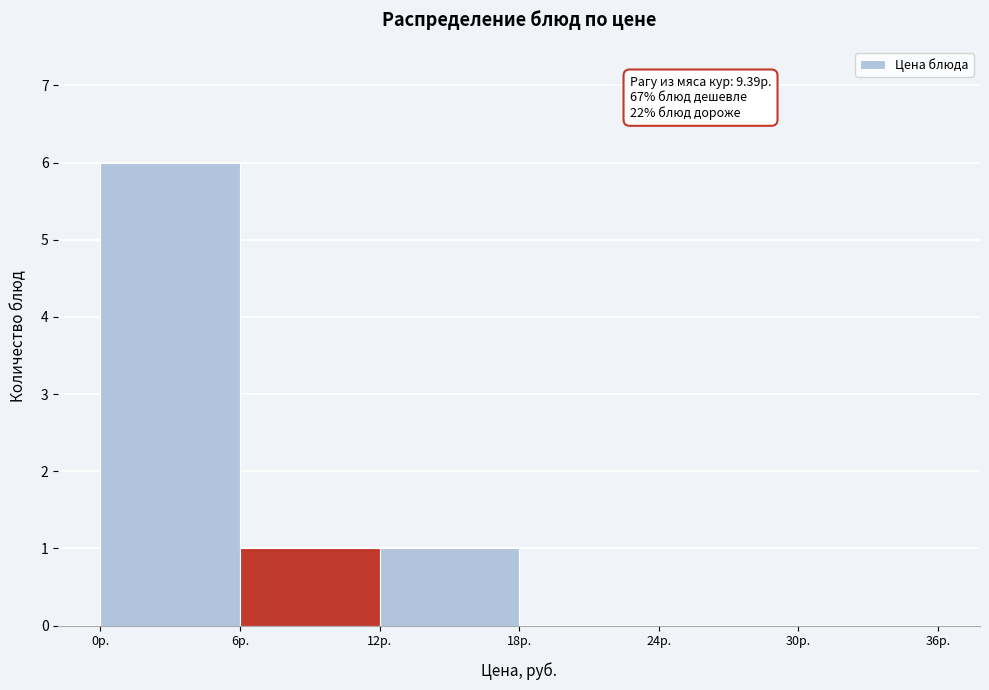

Which range on the x-axis has the tallest bar?

0 to 6